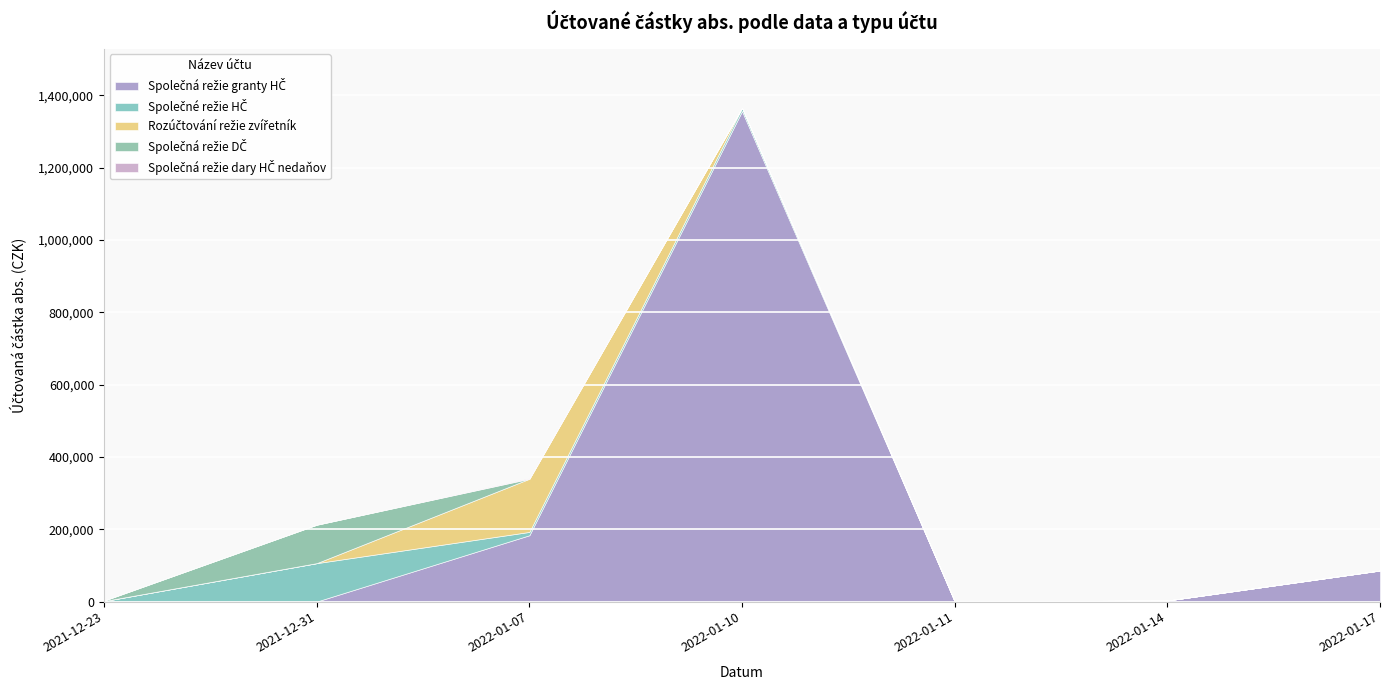

The value of Společné režie HČ at 2021-12-31 is 106159.1. True or false?

True